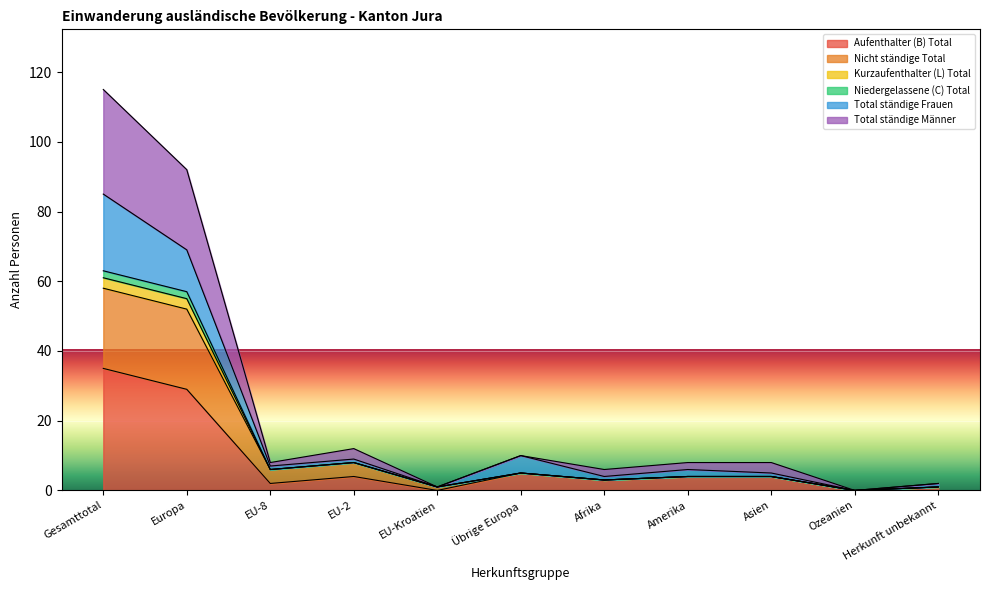

What is the label of the 1st point from the right?

Herkunft unbekannt